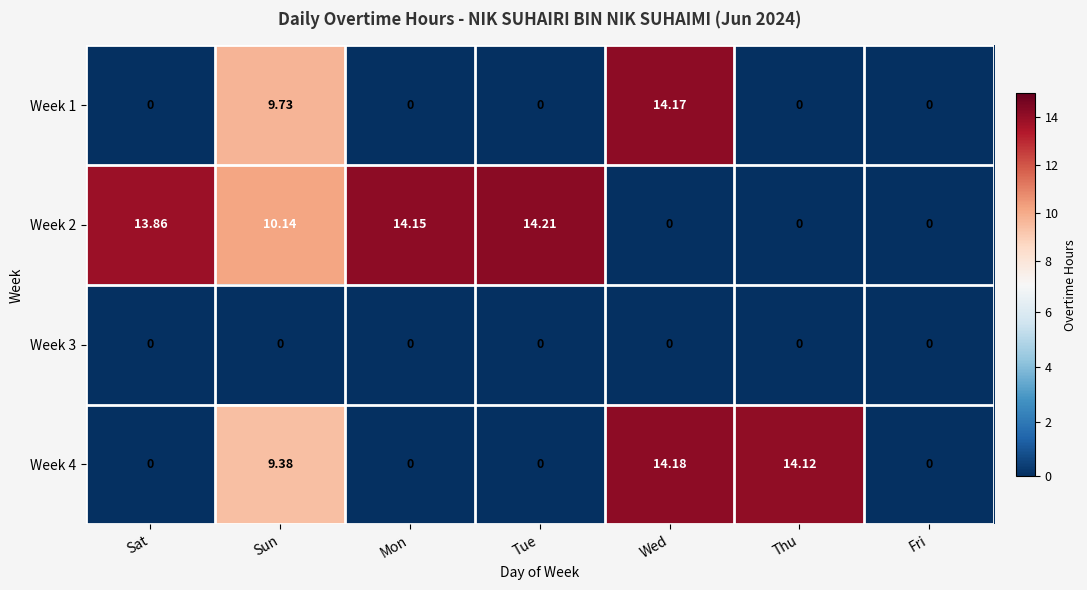

Is the value of Week 4 at Thu greater than the value of Week 2 at Thu?

Yes